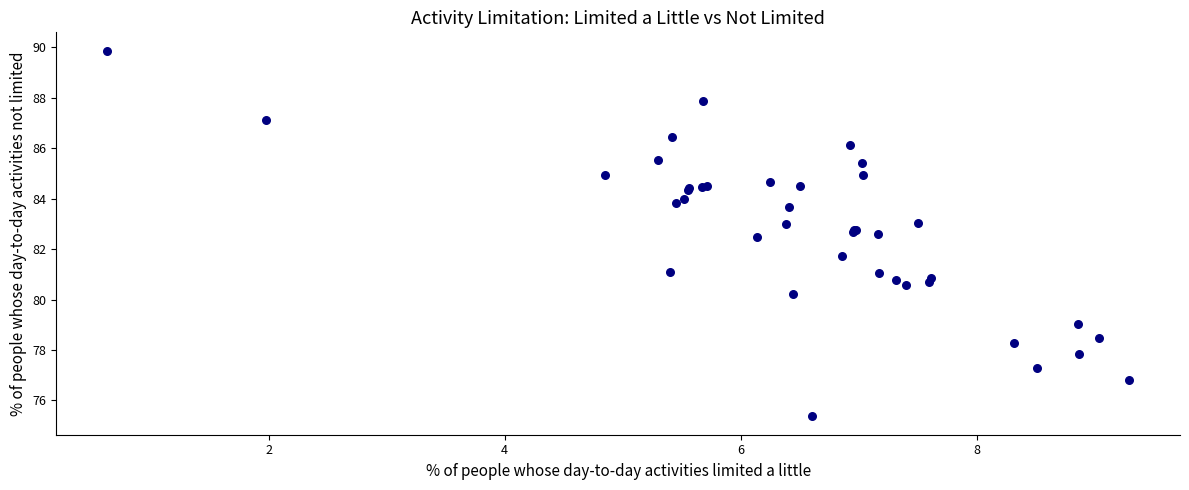

What Y value in the scatter plot is closest to 82?

81.7